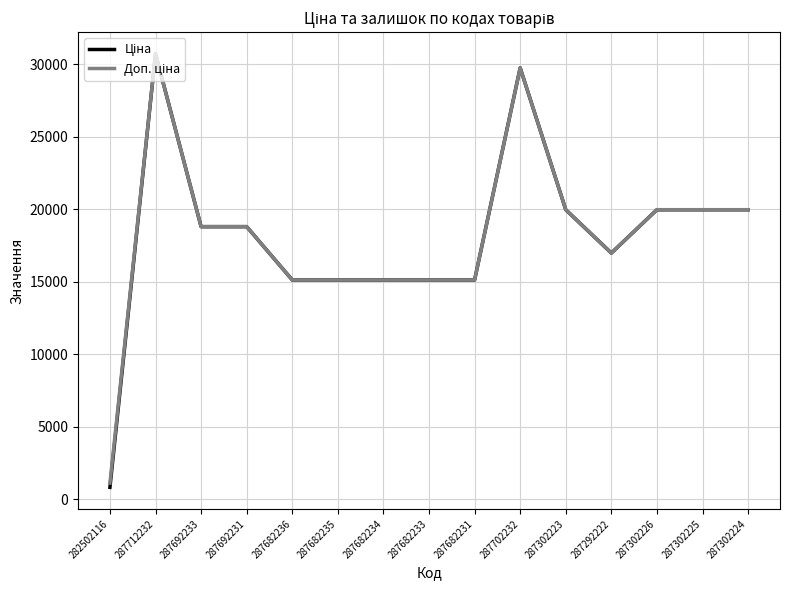

Which label corresponds to the largest value in the chart?

287712232